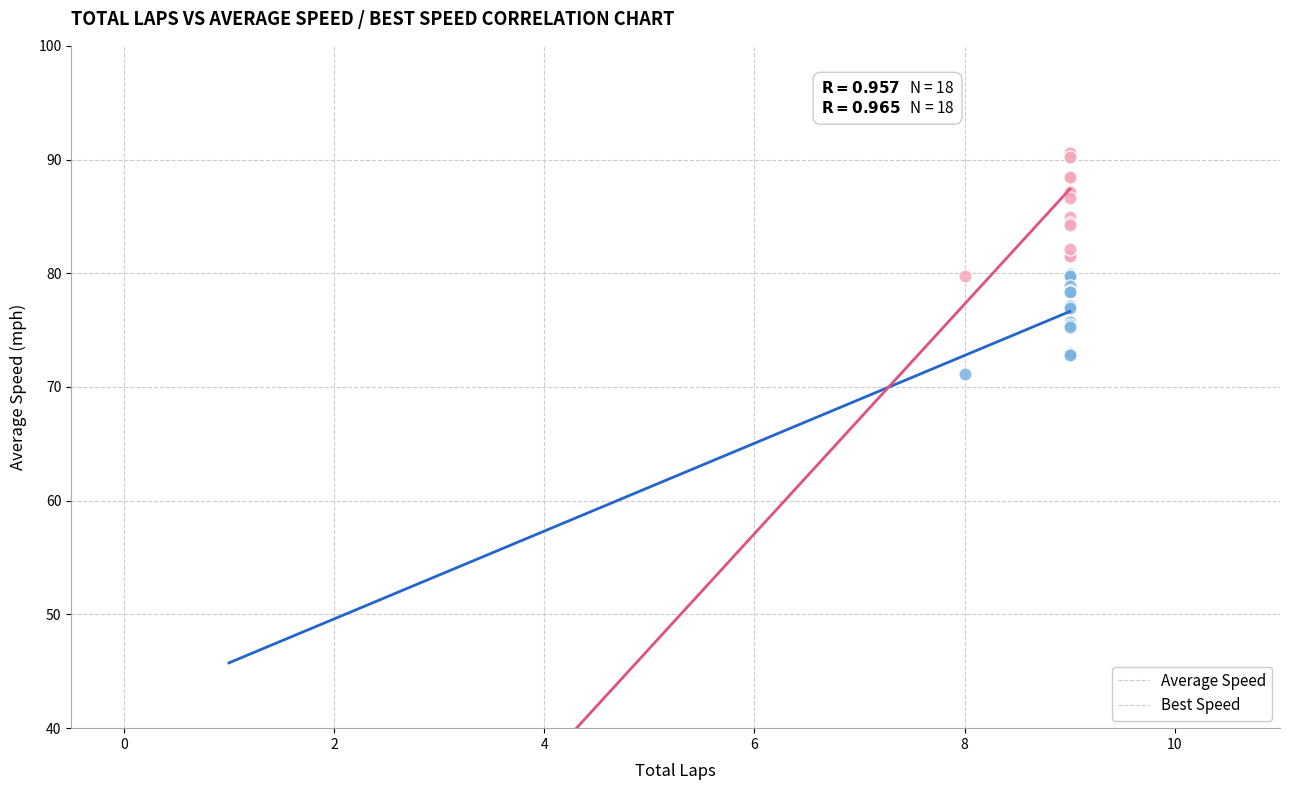

What is the X range (max minus min) for the scatter plot?

1.0